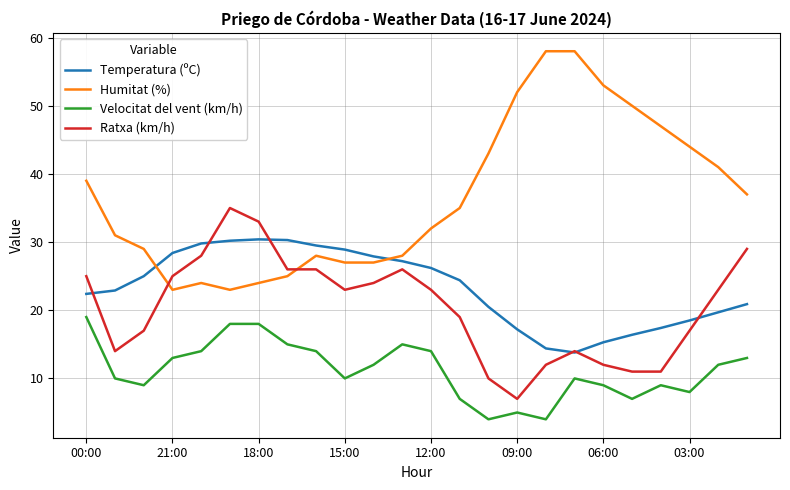

Rank the series by their maximum value, from lowest to highest.

Velocitat del vent (km/h), Temperatura (ºC), Ratxa (km/h), Humitat (%)